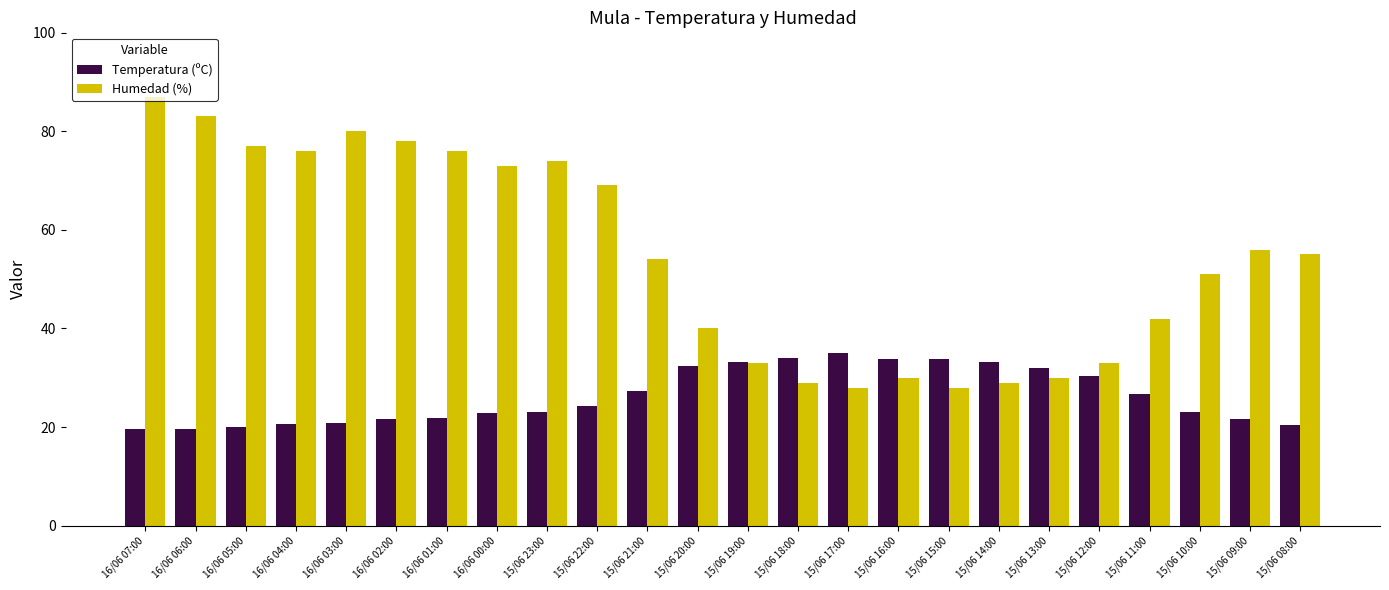

True or false: Humedad (%) has a value of 23.0 at 15/06 19:00.

False